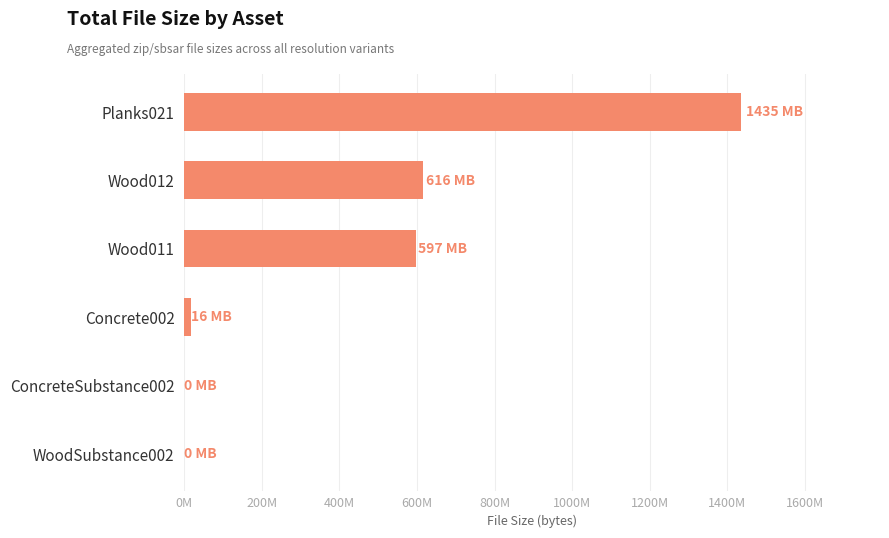

Which category has the highest value across all series?

Planks021